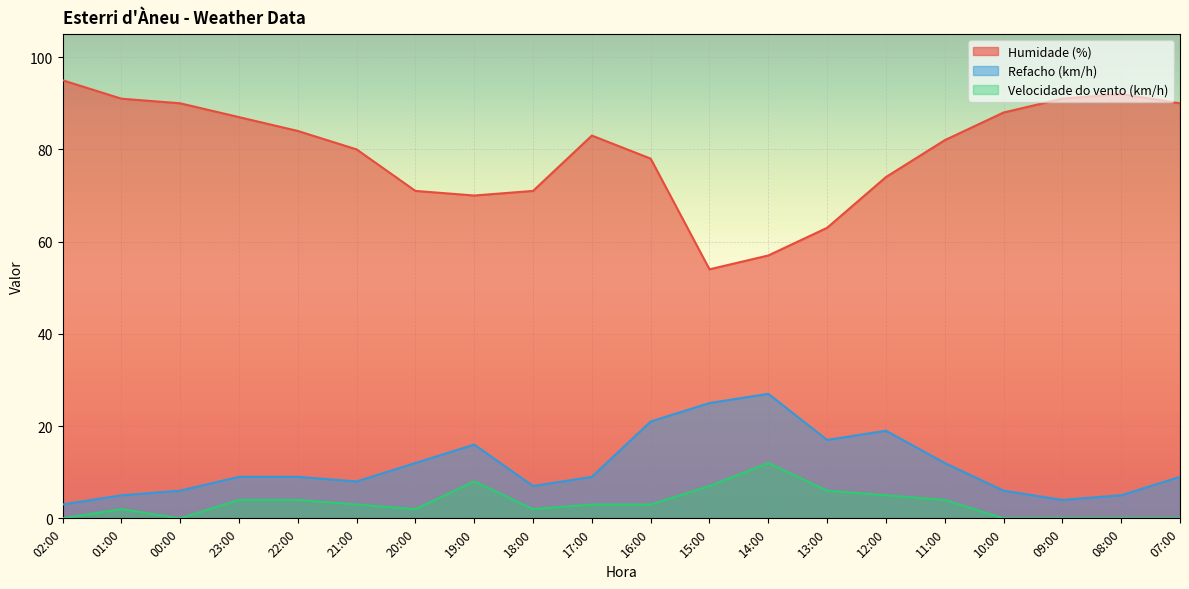

What is the sum of all Humidade (%) values?

1591